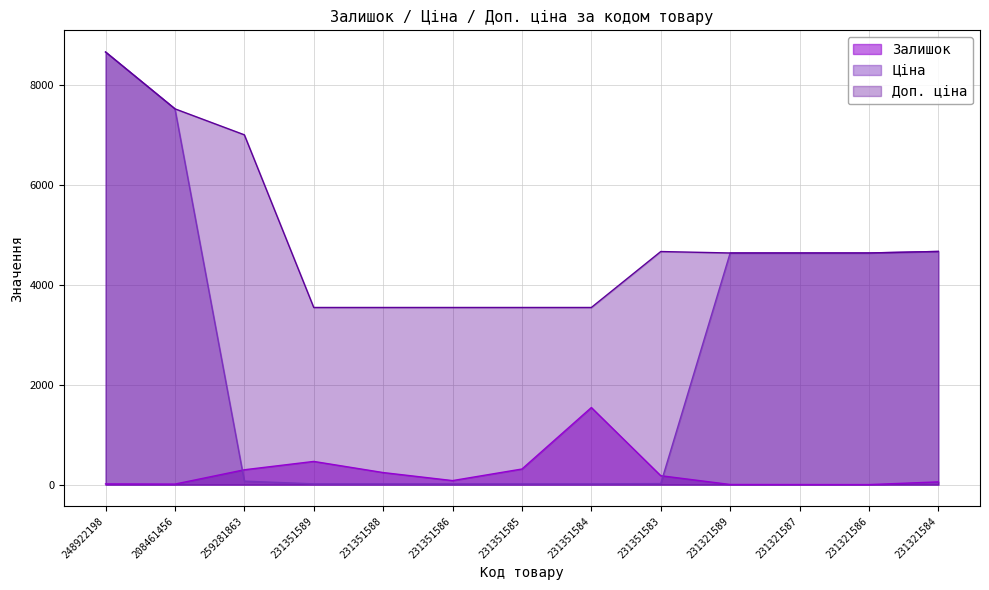

Which series changed the most between 231351588 and 231321586?

Ціна